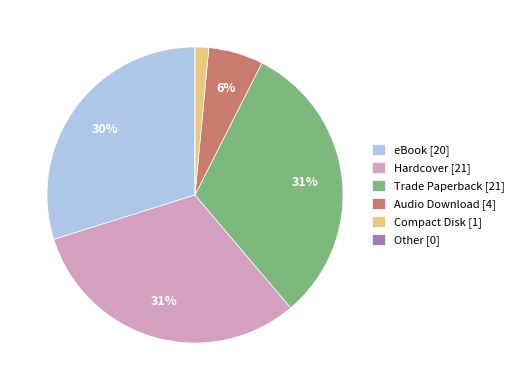

Is there any slice that represents more than half of the pie?

No